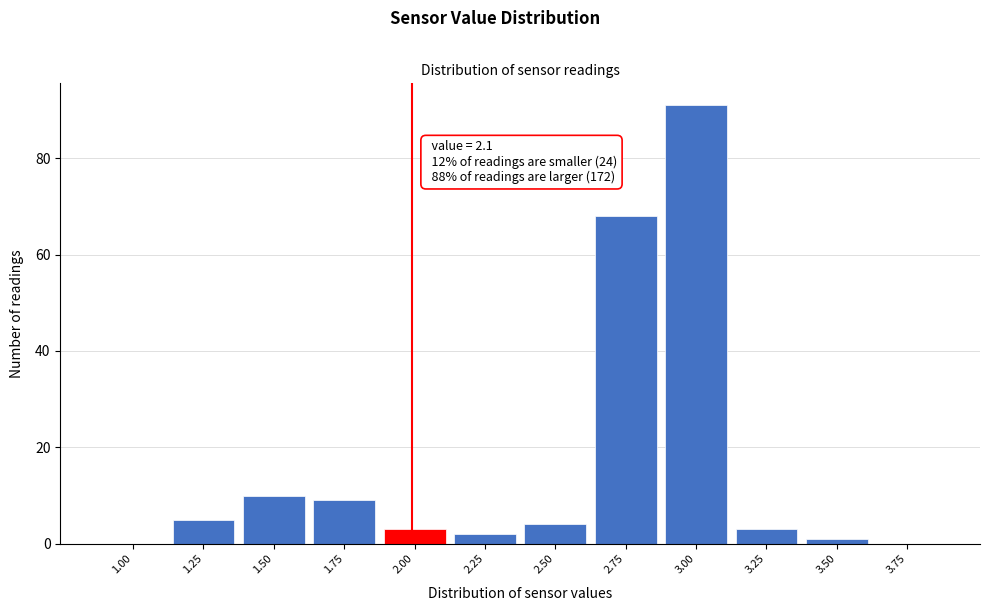

Reading left to right, what are all the values shown in this chart?

1.00=0	1.25=5	1.50=10	1.75=9	2.00=3	2.25=2	2.50=4	2.75=68	3.00=91	3.25=3	3.50=1	3.75=0